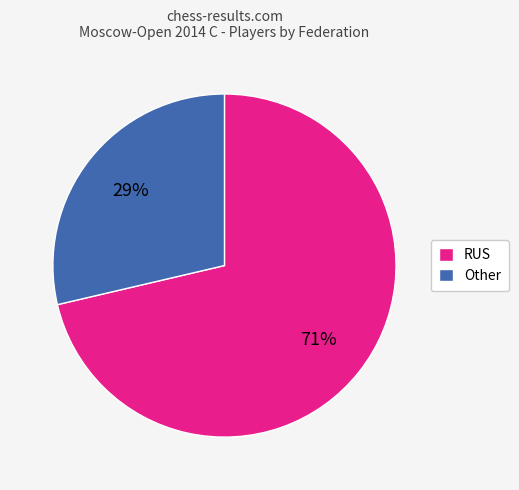

To the nearest percent, what is the average slice percentage?

50%